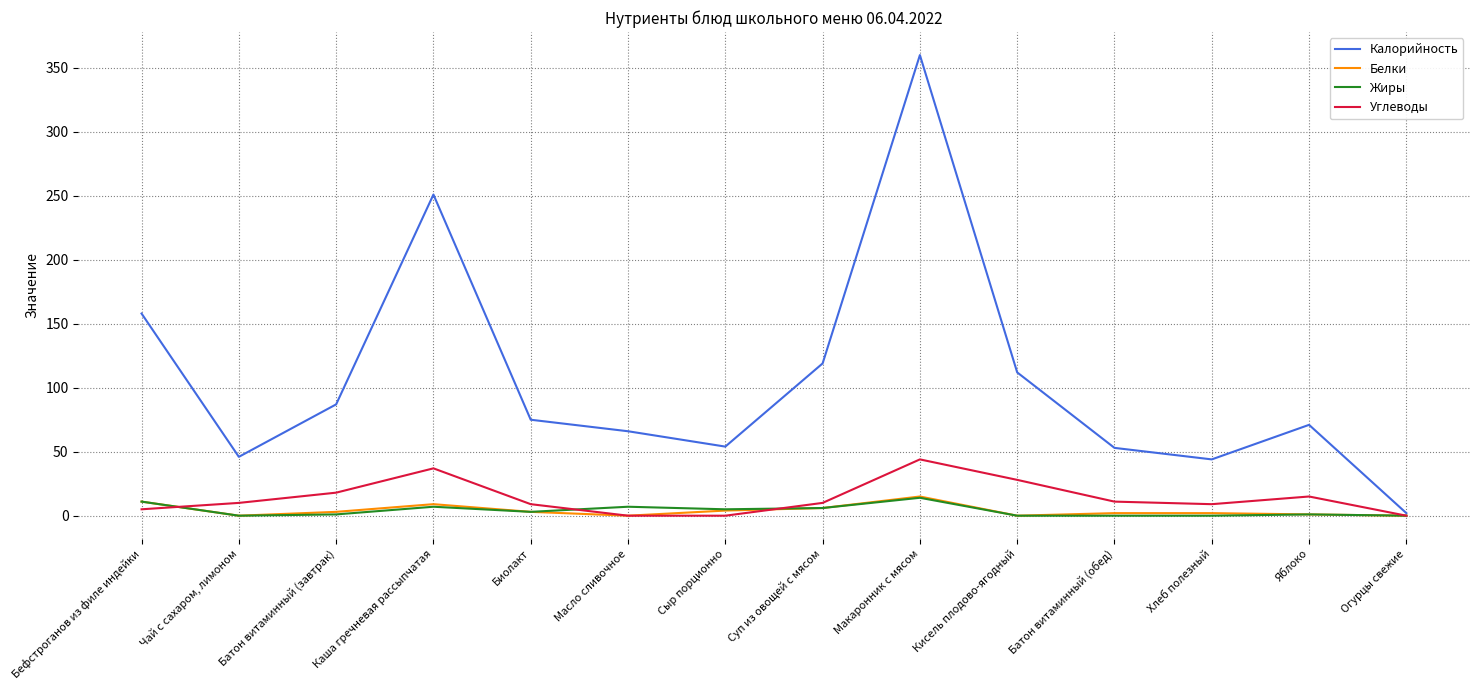

Where is Калорийность nearest to the value 181?

Бефстроганов из филе индейки